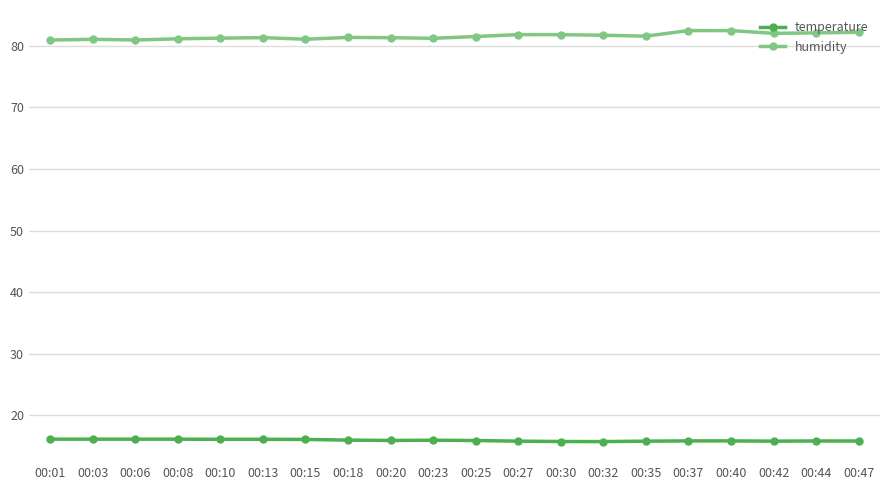

What is the value of the humidity point at the 12th from the left?

81.8